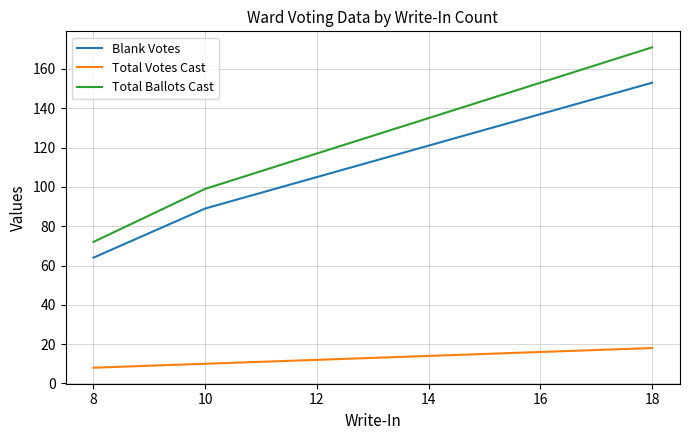

At which label does Total Ballots Cast reach its peak?

18